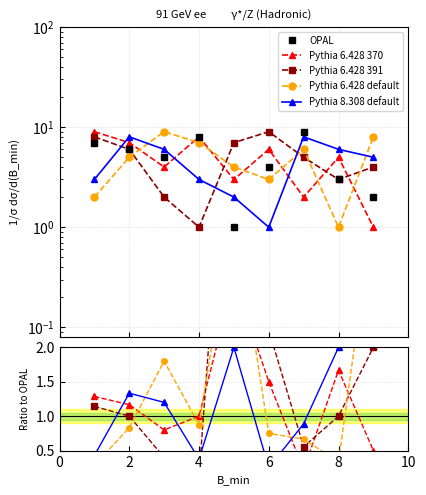

Reading left to right, list all the values displayed in this chart.

OPAL: 7.0	6.0	5.0	8.0	1.0	4.0	9.0	3.0	2.0
Pythia 6.428 370: 1.3	1.2	0.8	1.0	3.0	1.5	0.2	1.7	0.5
Pythia 6.428 391: 1.1	1.0	0.4	0.1	7.0	2.2	0.6	1.0	2.0
Pythia 6.428 default: 0.3	0.8	1.8	0.9	4.0	0.8	0.7	0.3	4.0
Pythia 8.308 default: 0.4	1.3	1.2	0.4	2.0	0.2	0.9	2.0	2.5